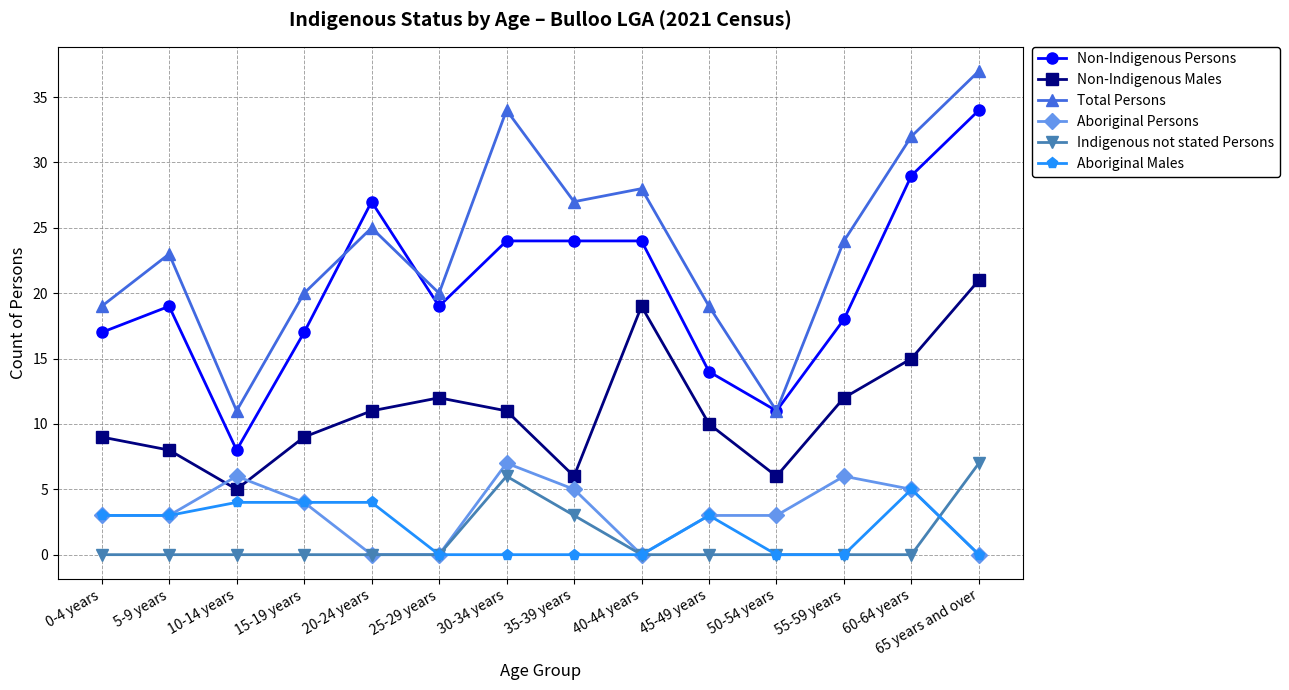

How many distinct data groups are displayed?

6